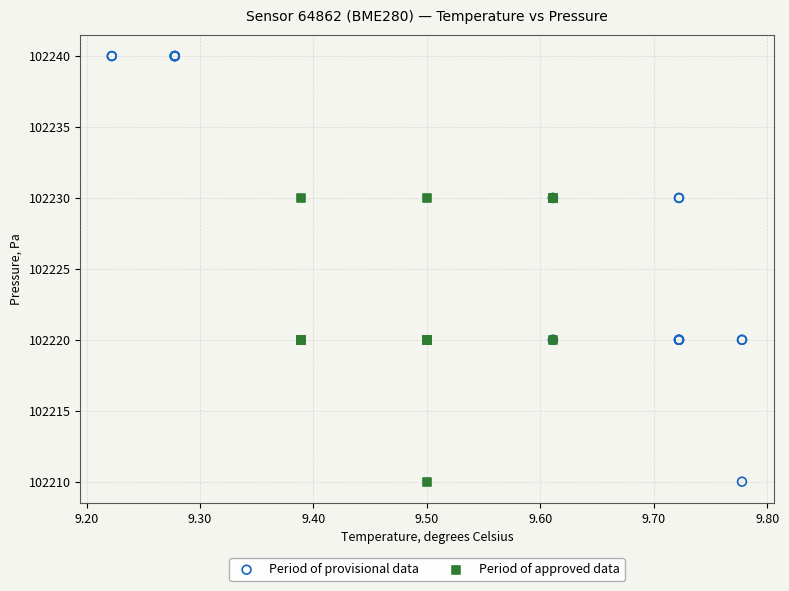

Which series has the widest spread of Y values?

Period of provisional data